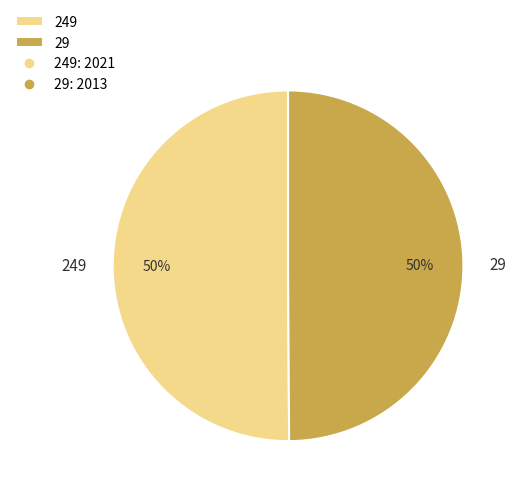

The 249 slice represents 50% of the pie. True or false?

True